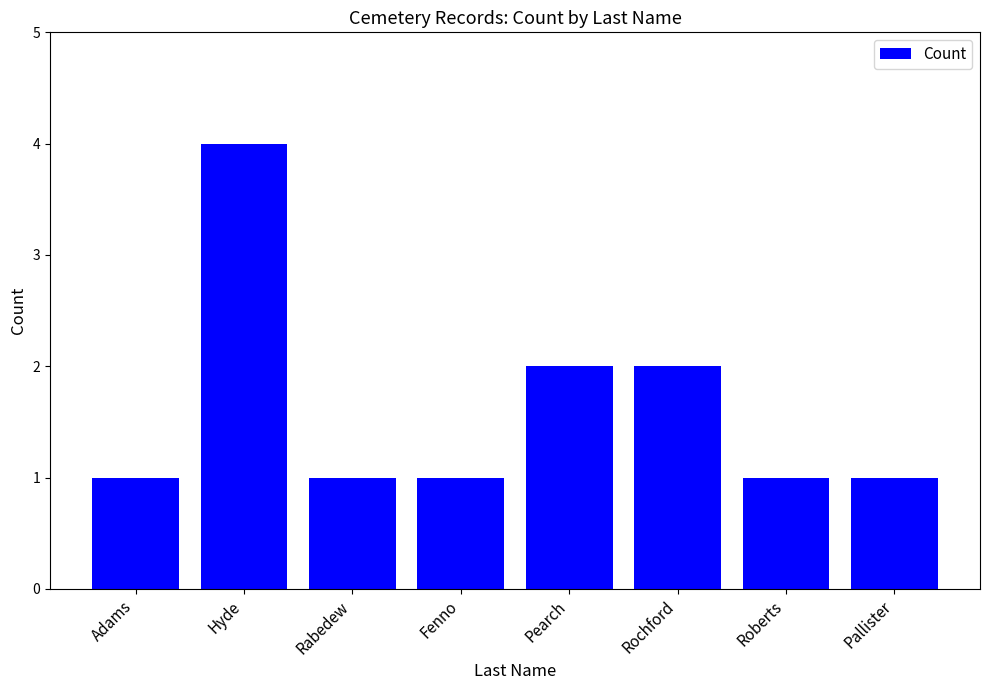

The value at Rochford is 1. True or false?

False